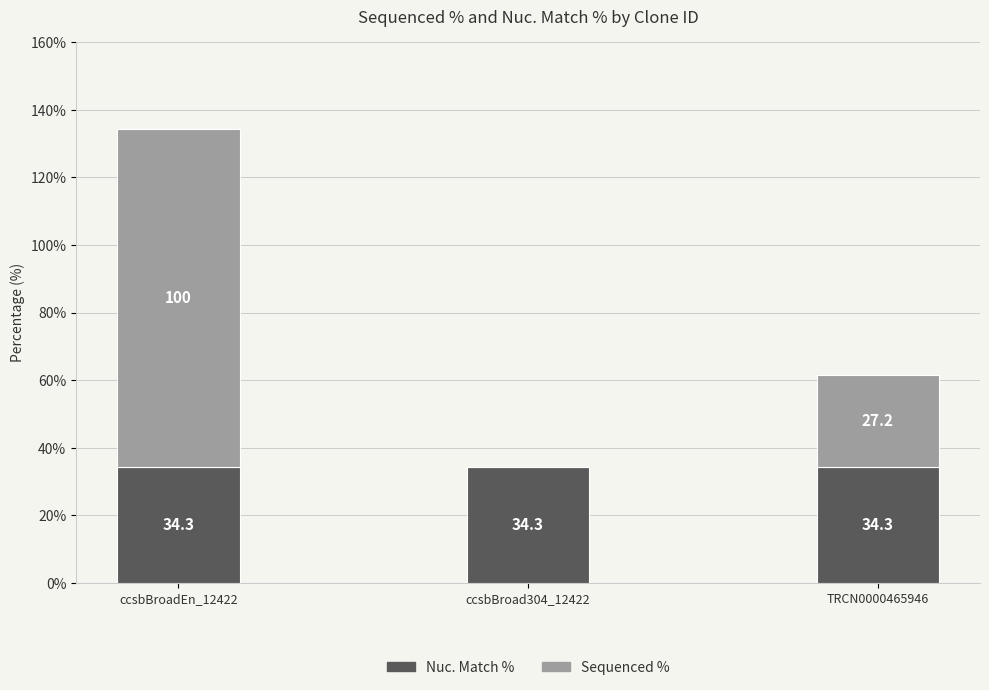

Reading left to right, what are the values for Nuc. Match %?

ccsbBroadEn_12422=34.3	ccsbBroad304_12422=34.3	TRCN0000465946=34.3